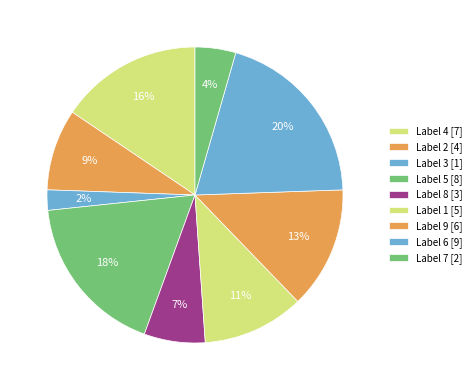

How many segments does this pie chart have?

9